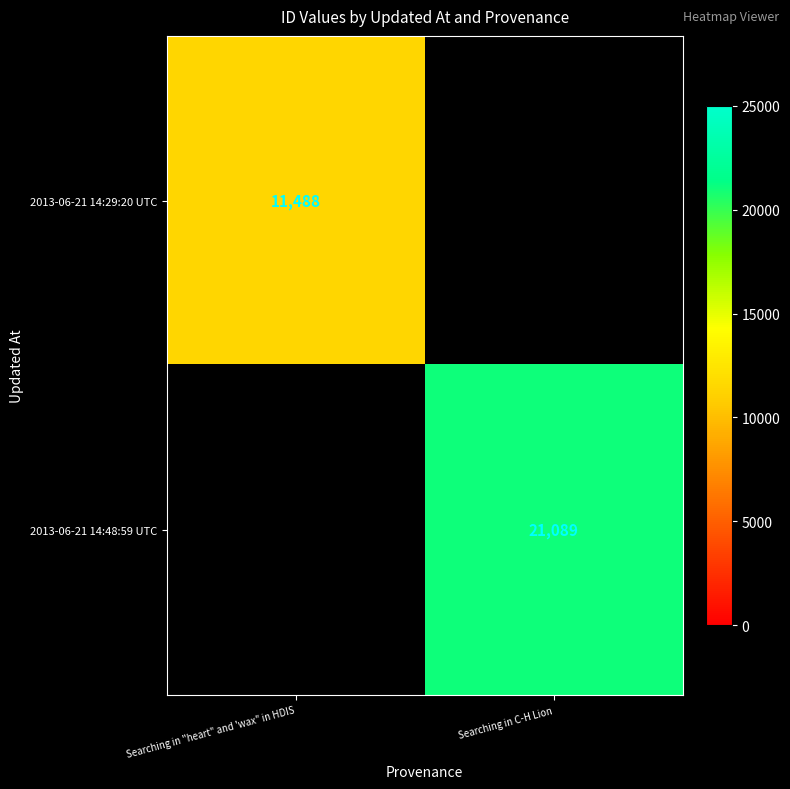

What is the smallest value displayed?

11488.0